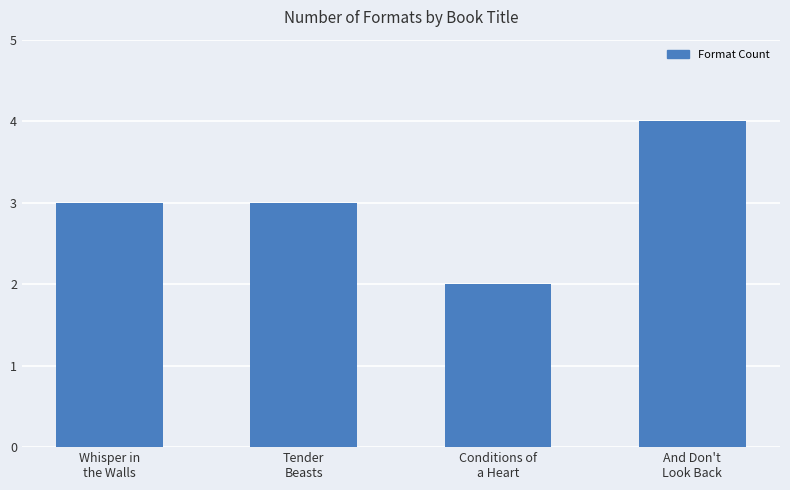

The value at Conditions of
a Heart is 2. True or false?

True